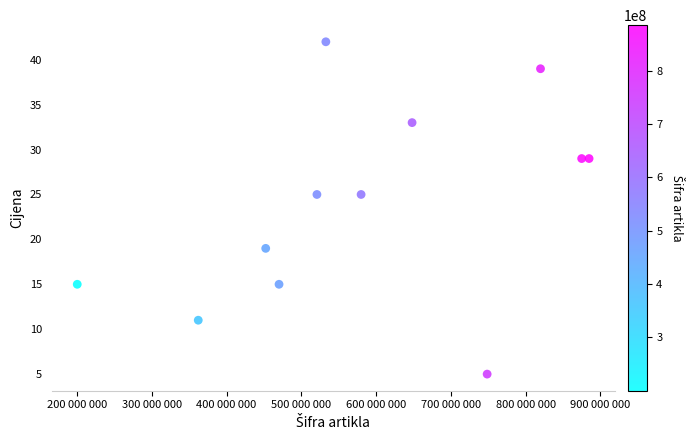

What is the range of X values (max minus min)?

684792044